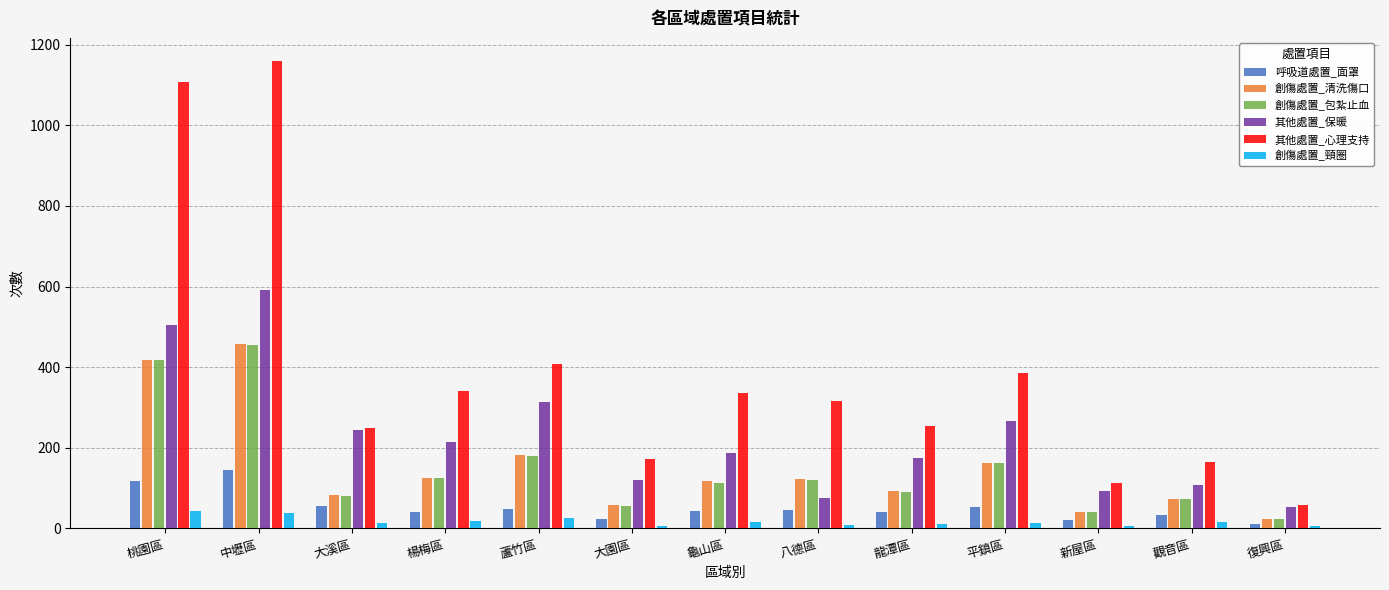

At which label does 其他處置_心理支持 reach its peak?

中壢區